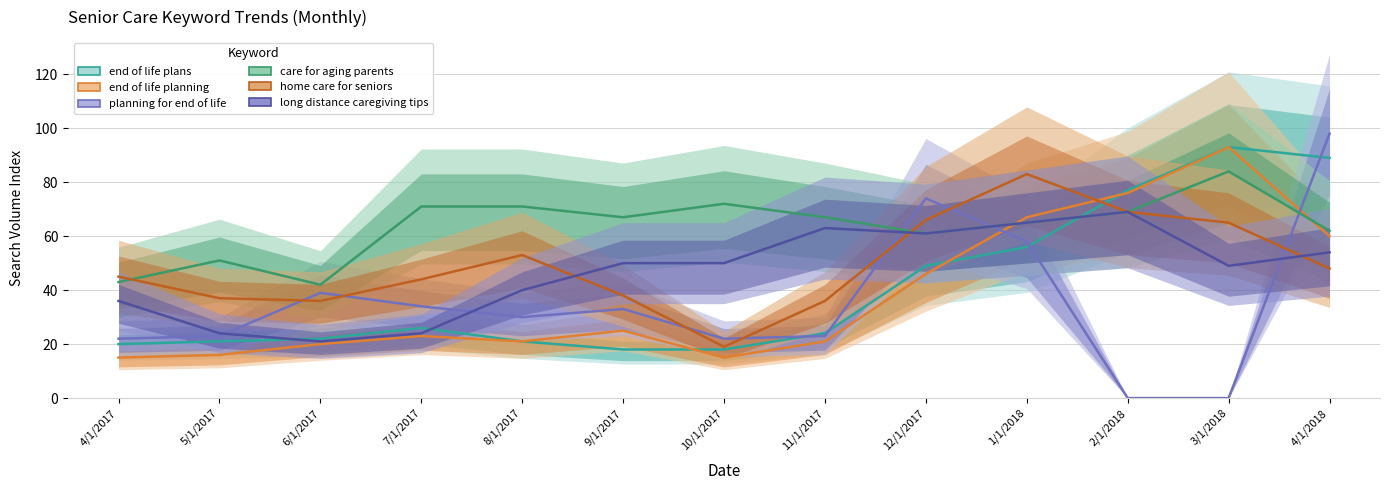

What are all the series names shown in the legend?

end of life plans, end of life planning, planning for end of life, care for aging parents, home care for seniors, long distance caregiving tips